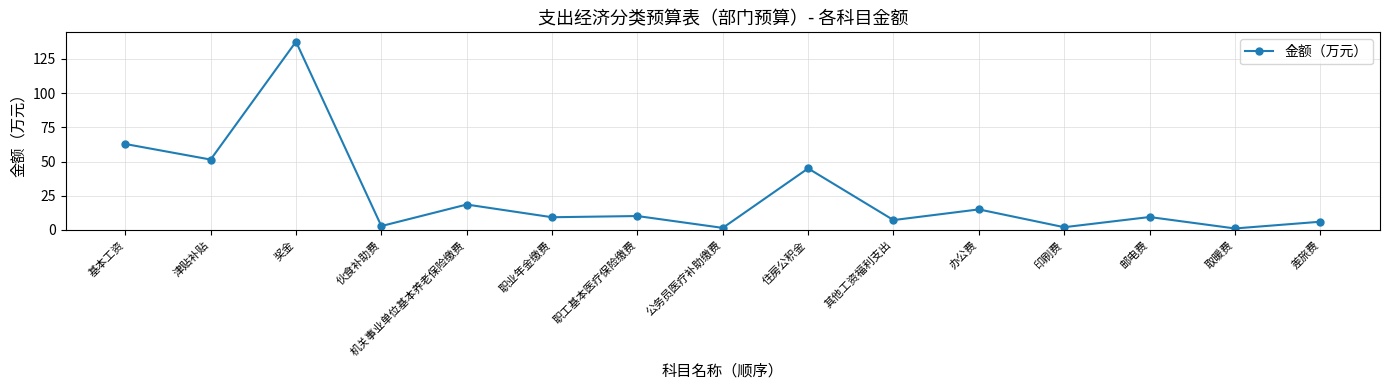

What value does the data have at 津贴补贴?

51.5